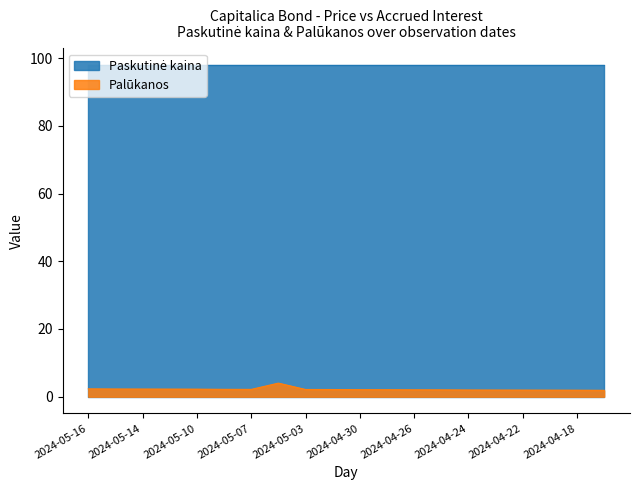

True or false: the data has more than 1 interior local peaks.

False